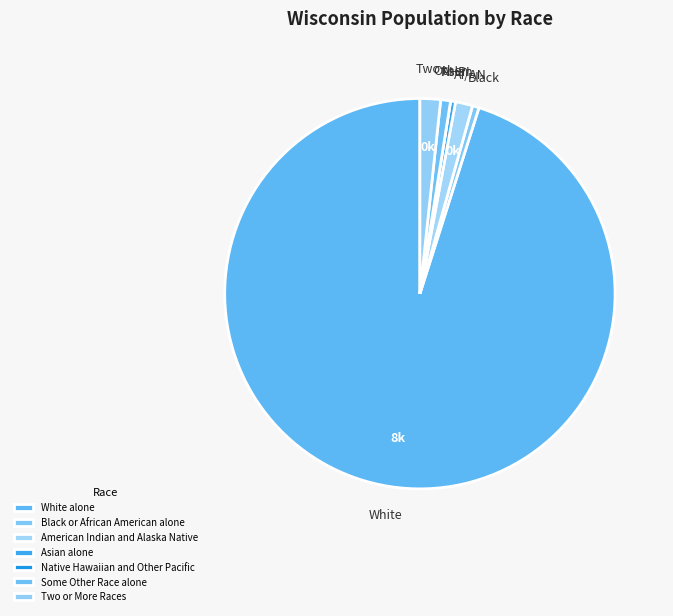

True or false: Two or More Races accounts for 1% of the total.

False